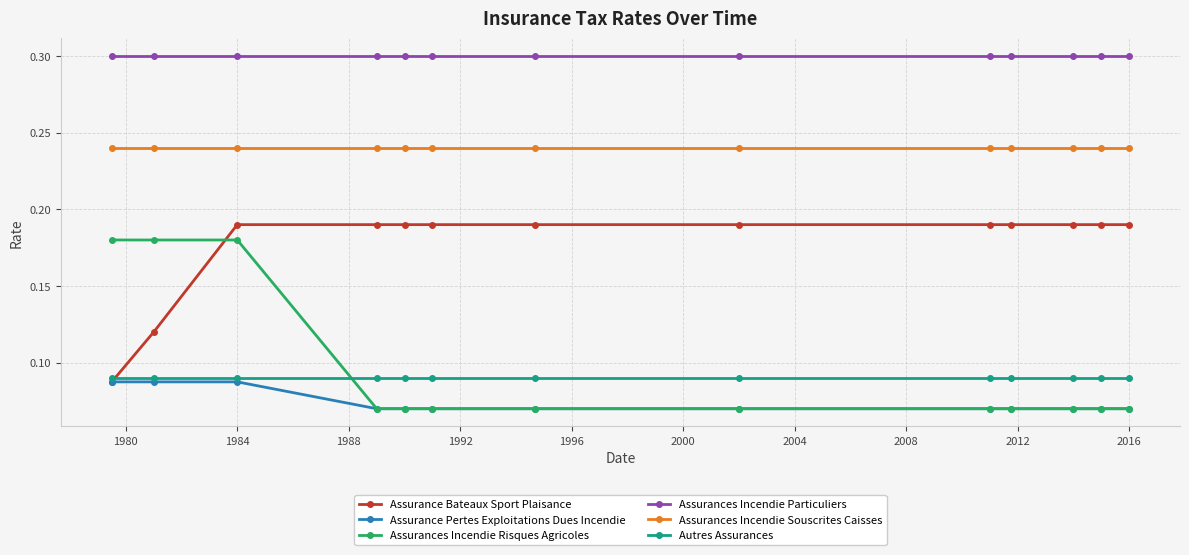

True or false: Assurances Incendie Particuliers and Assurance Pertes Exploitations Dues Incendie intersect in this chart.

False